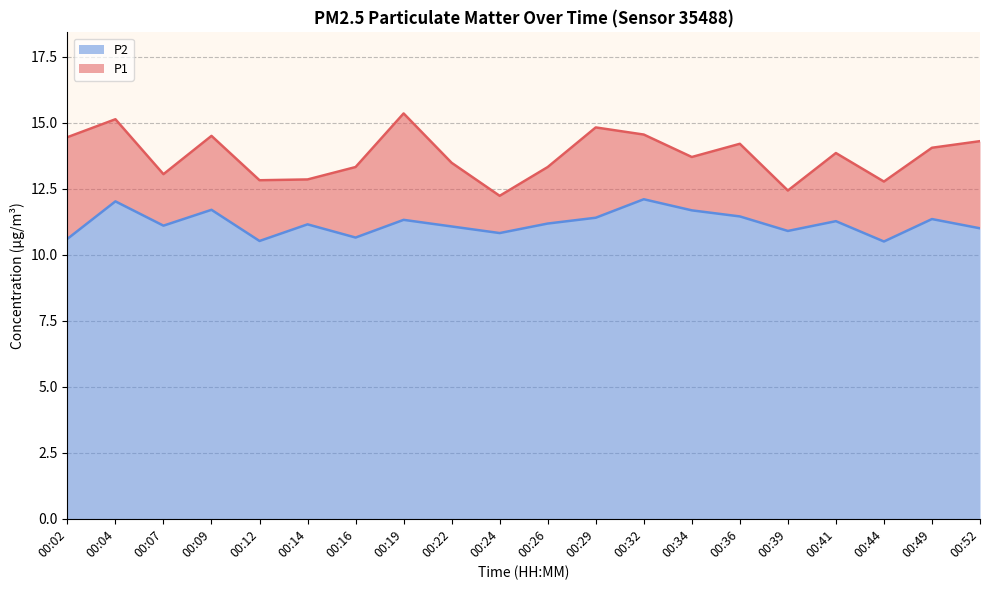

At how many categories does at least one series exceed 10?

20